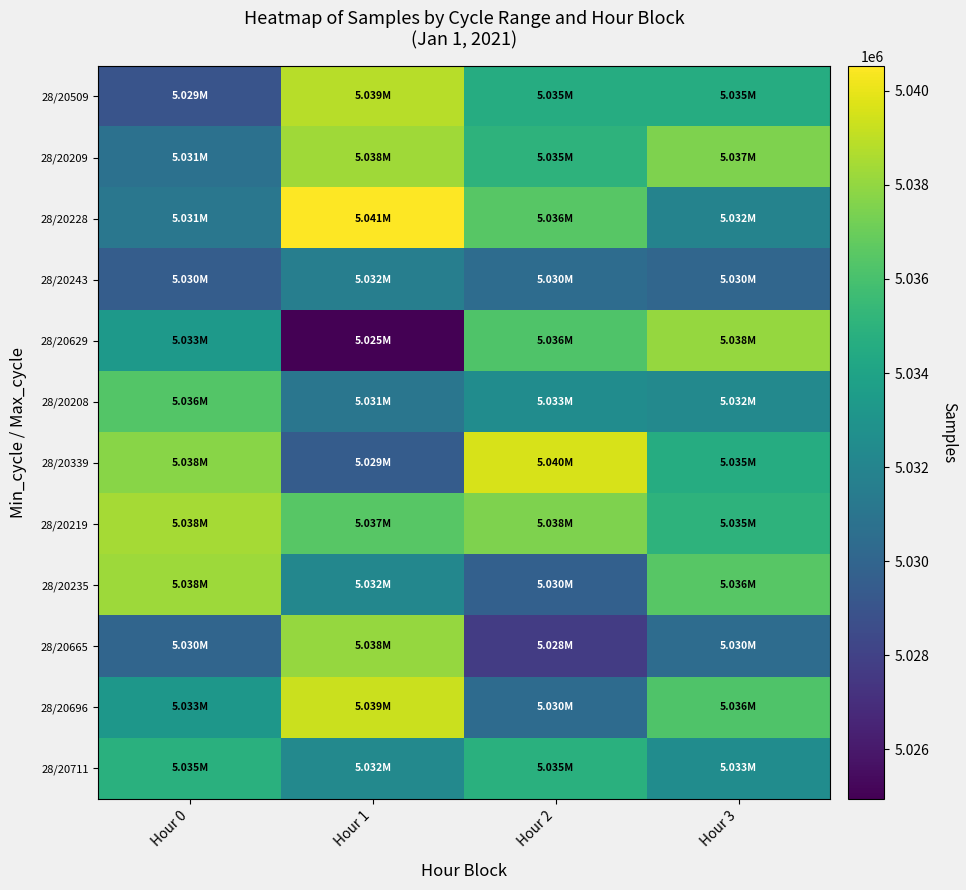

How many categories are shown in the chart?

4